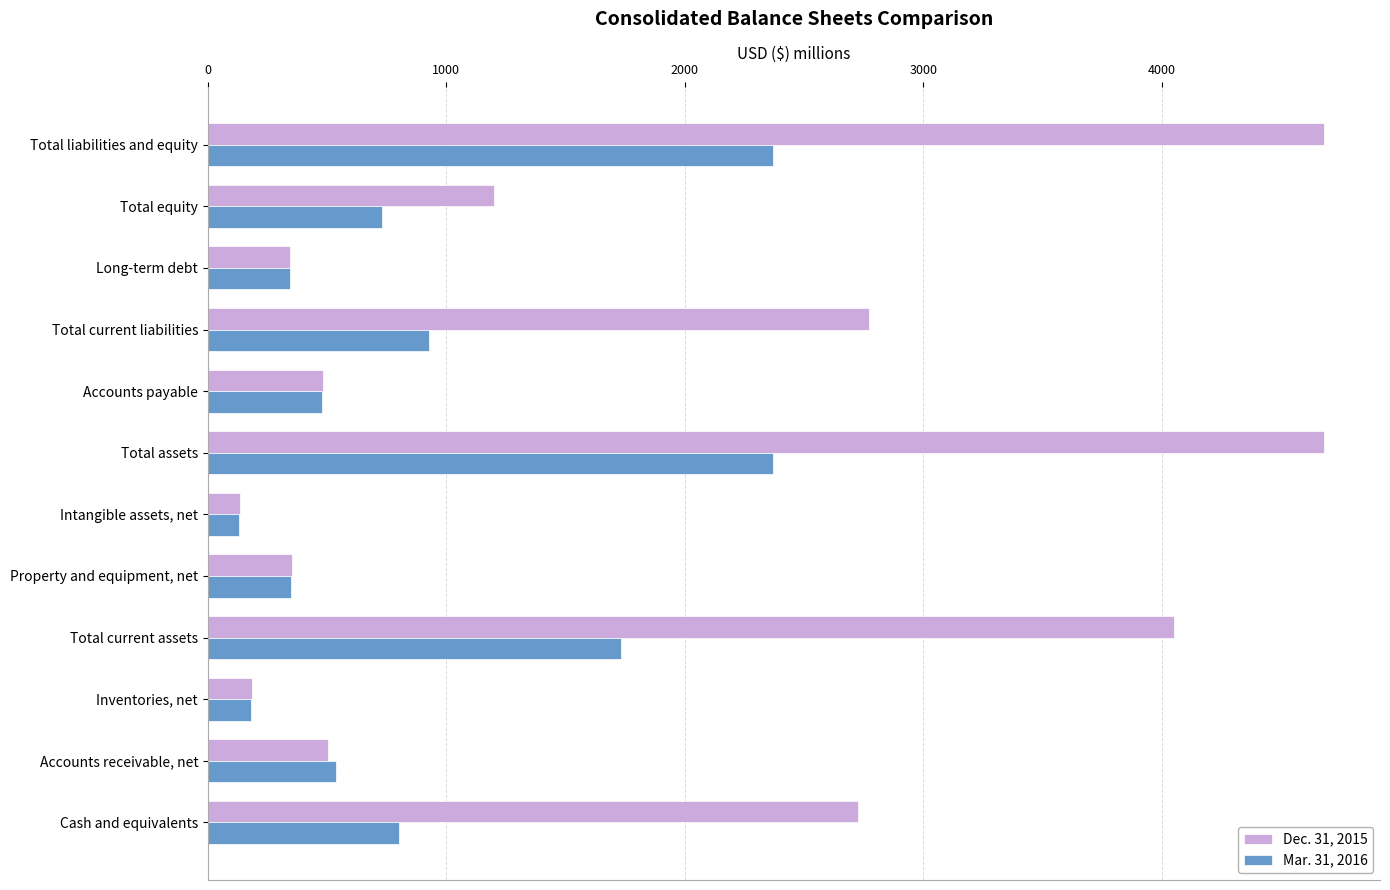

At which category does the chart reach its minimum across all series?

Intangible assets, net